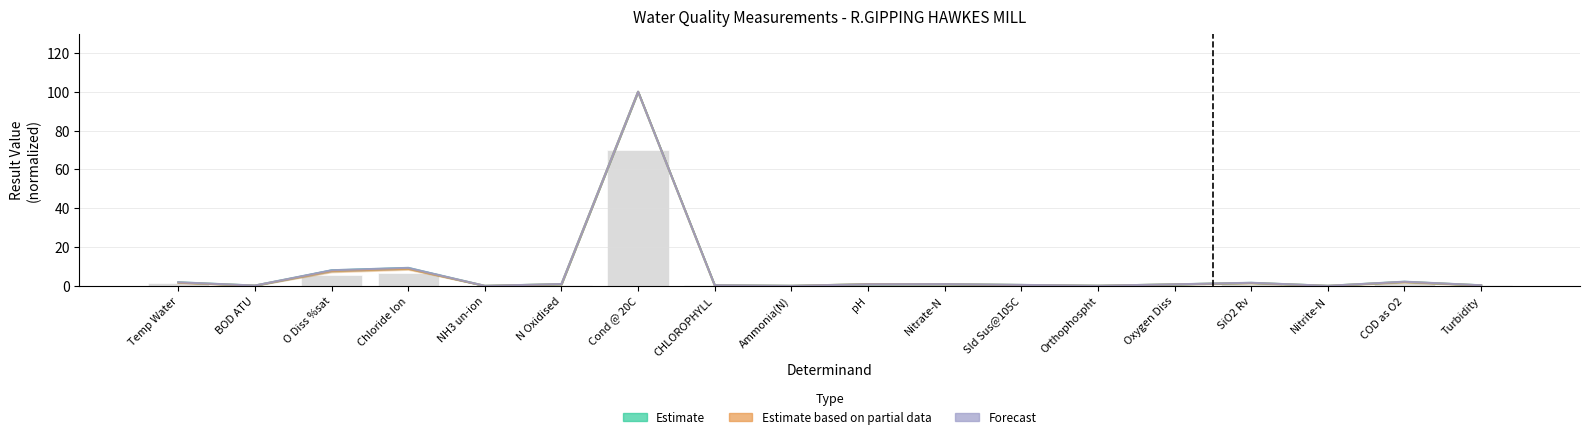

What is the maximum value for Estimate?

100.0